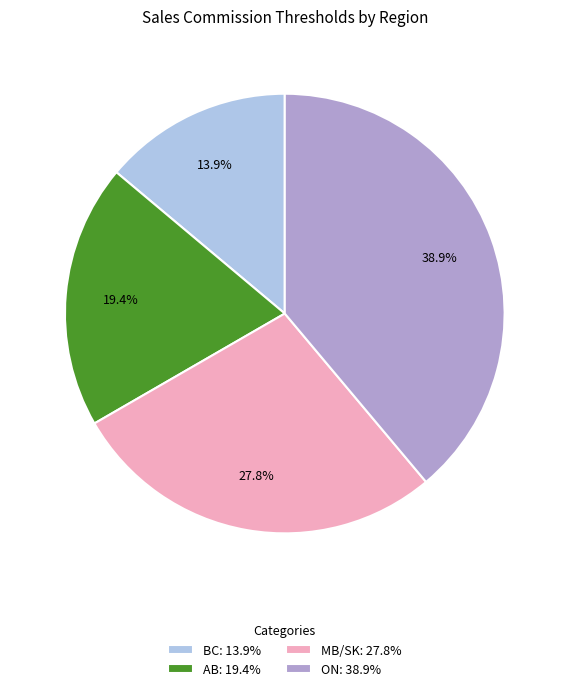

To the nearest percent, what is the average slice percentage?

25%